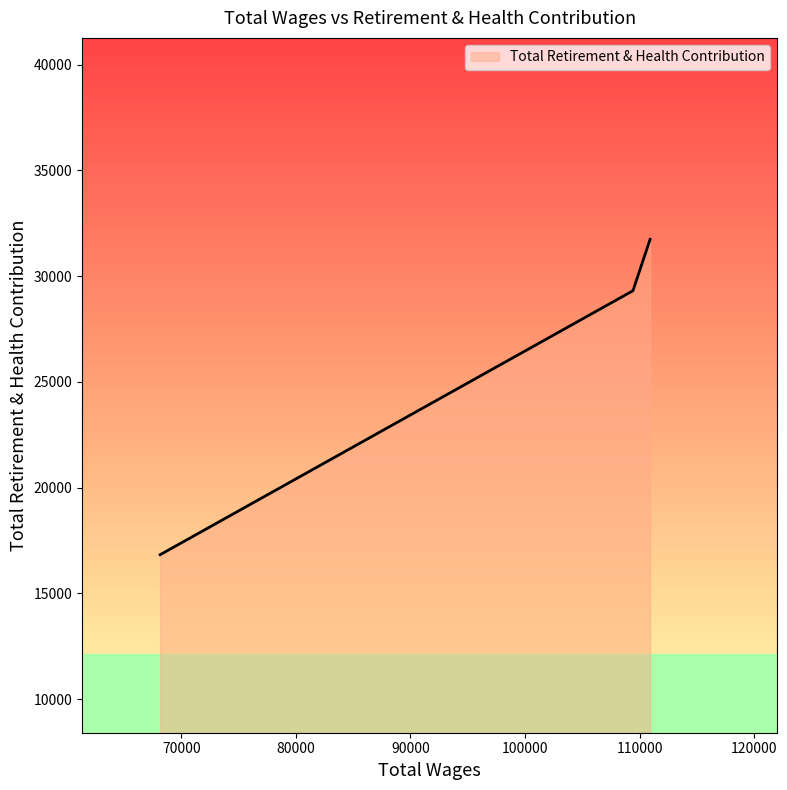

What is the maximum value shown in the chart?

31743